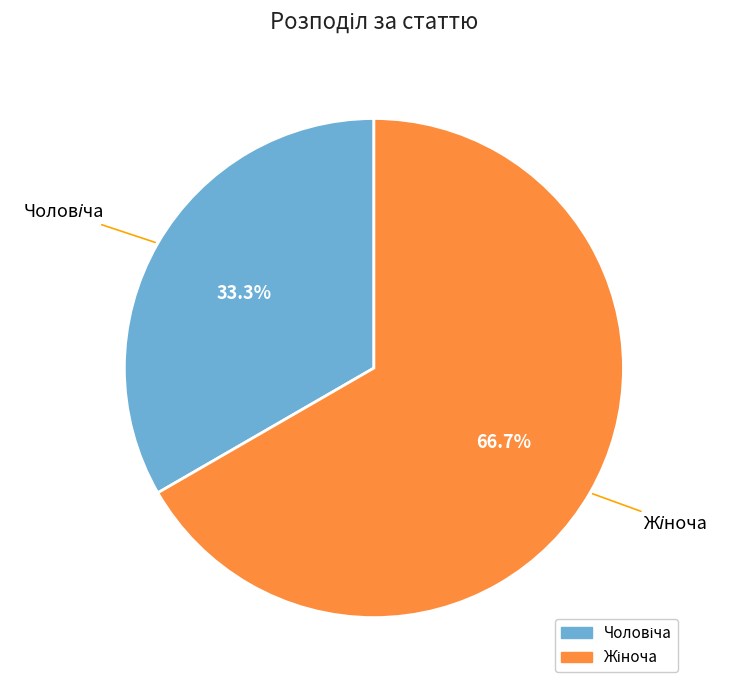

Is there any slice that represents more than half of the pie?

Yes